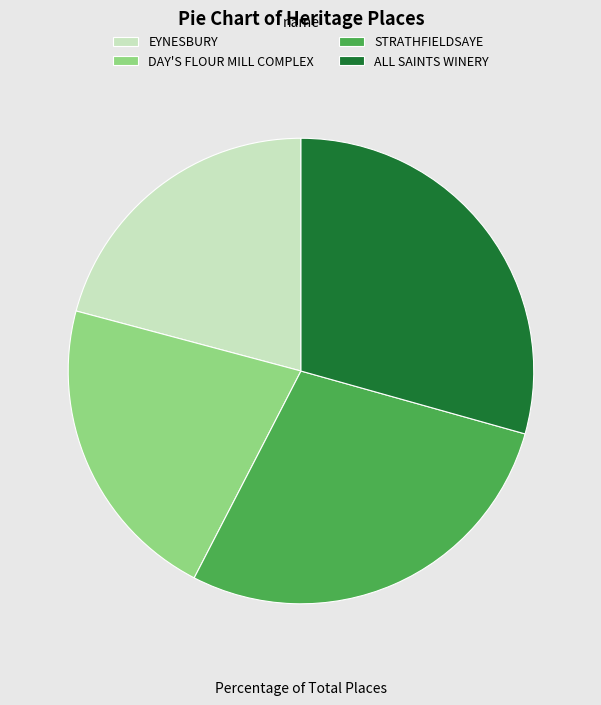

Which category has the smallest portion of the pie?

EYNESBURY